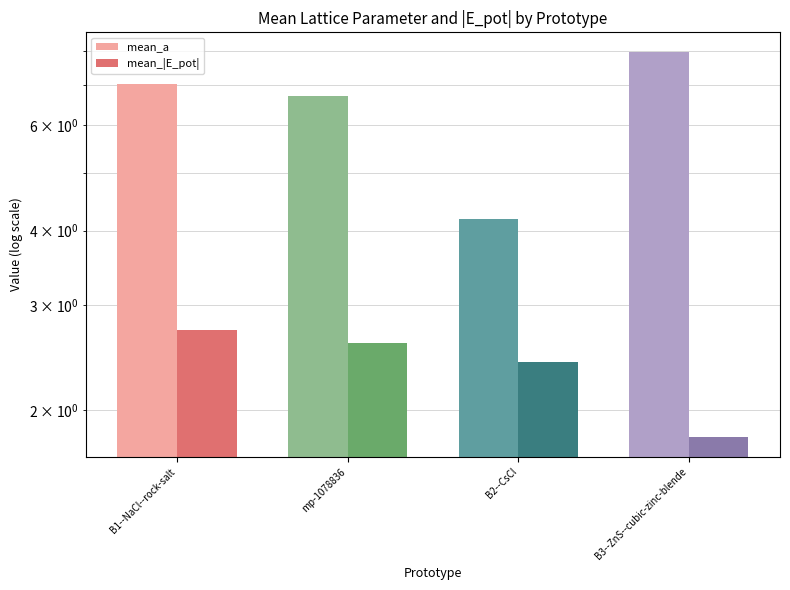

What position from the left is B1--NaCl--rock-salt?

1